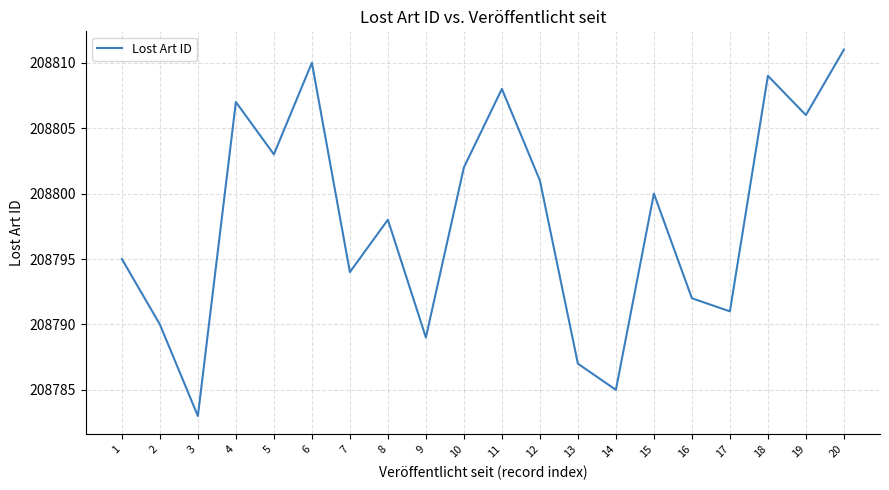

Which has a higher value, 4 or 2?

4